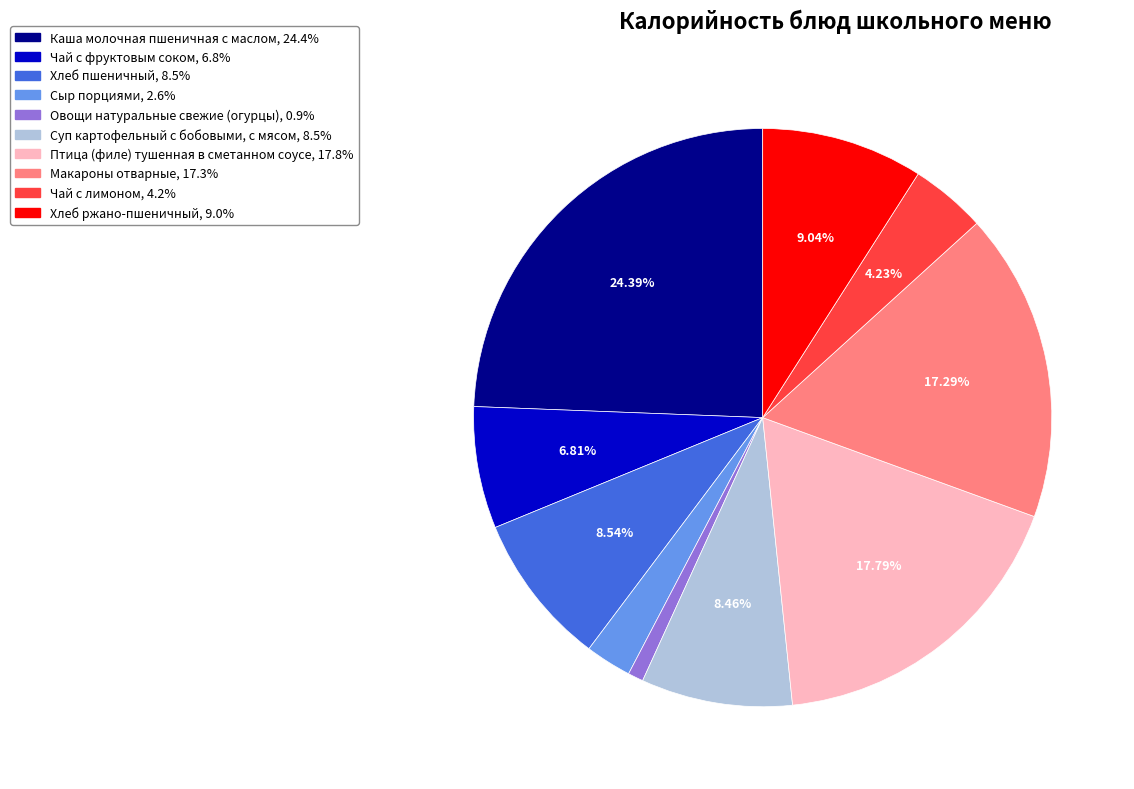

How many slices are in this pie chart?

10